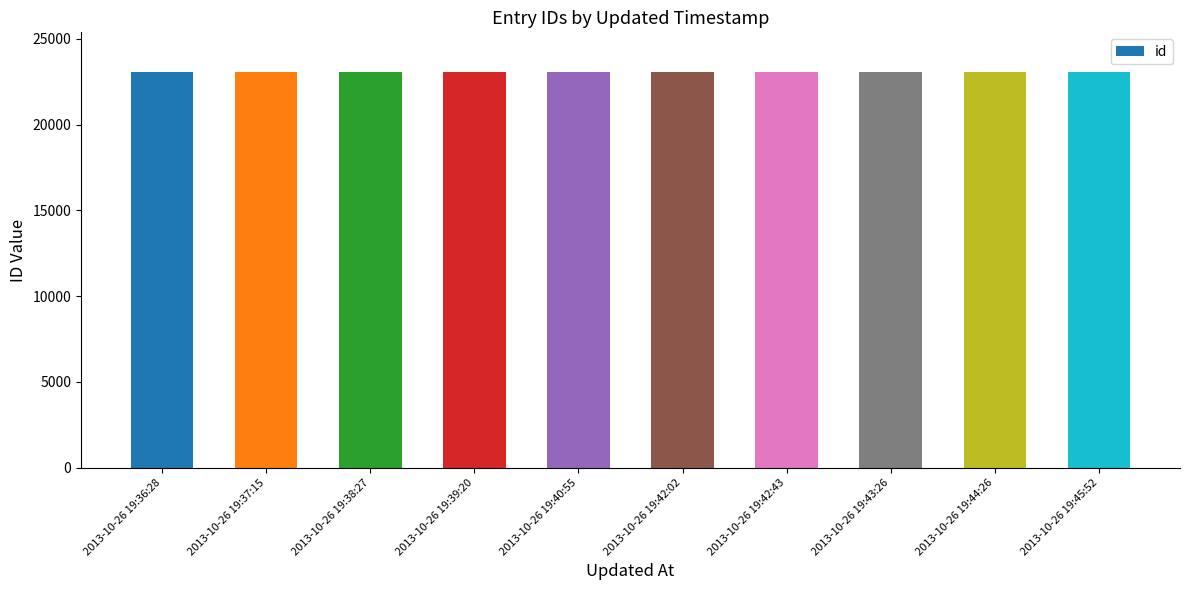

What is the minimum value shown in the chart?

23058